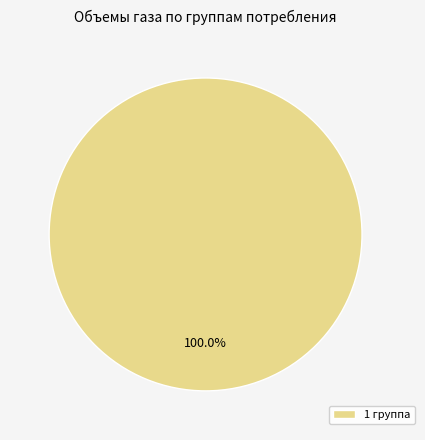

Rank the categories by value from lowest to highest.

1 группа